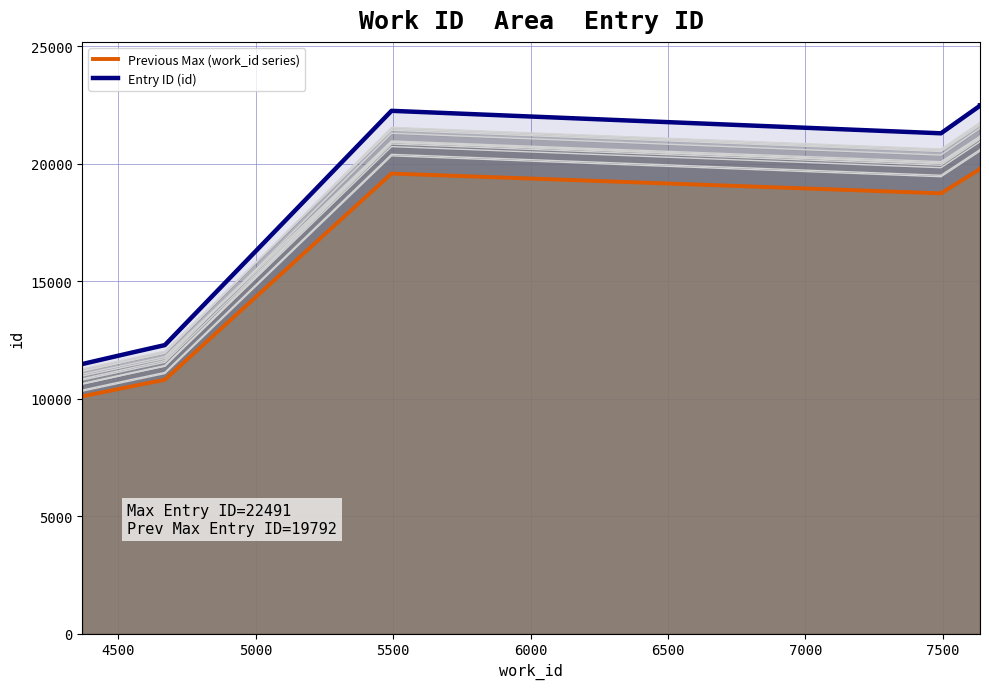

What is the sum of all Entry ID (id) values?

191692.0